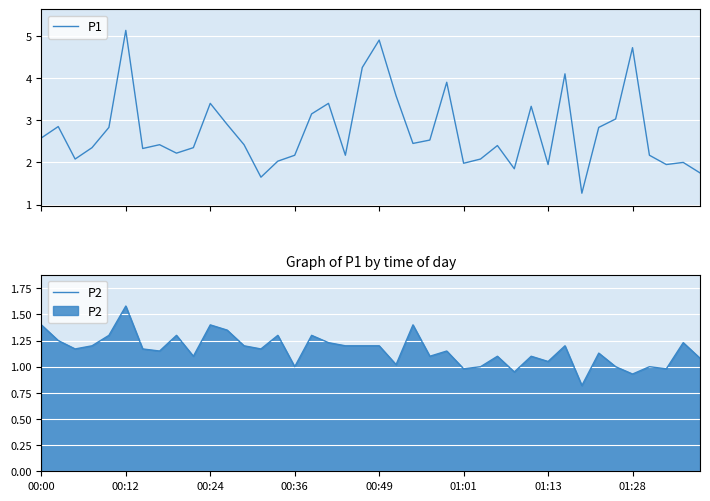

True or false: P1 and P2 cross at least once.

False